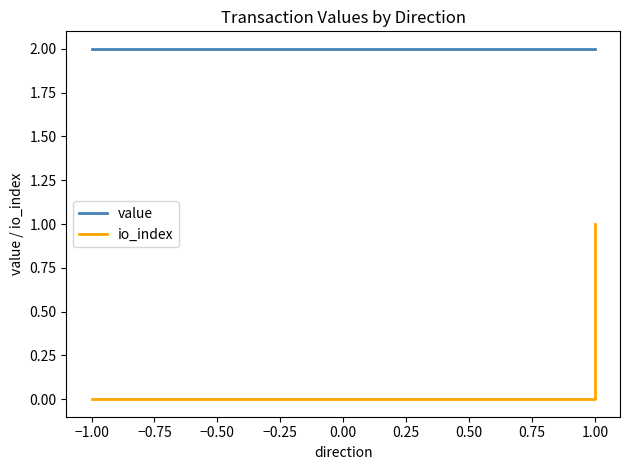

What is the sum of all value values?

8.0